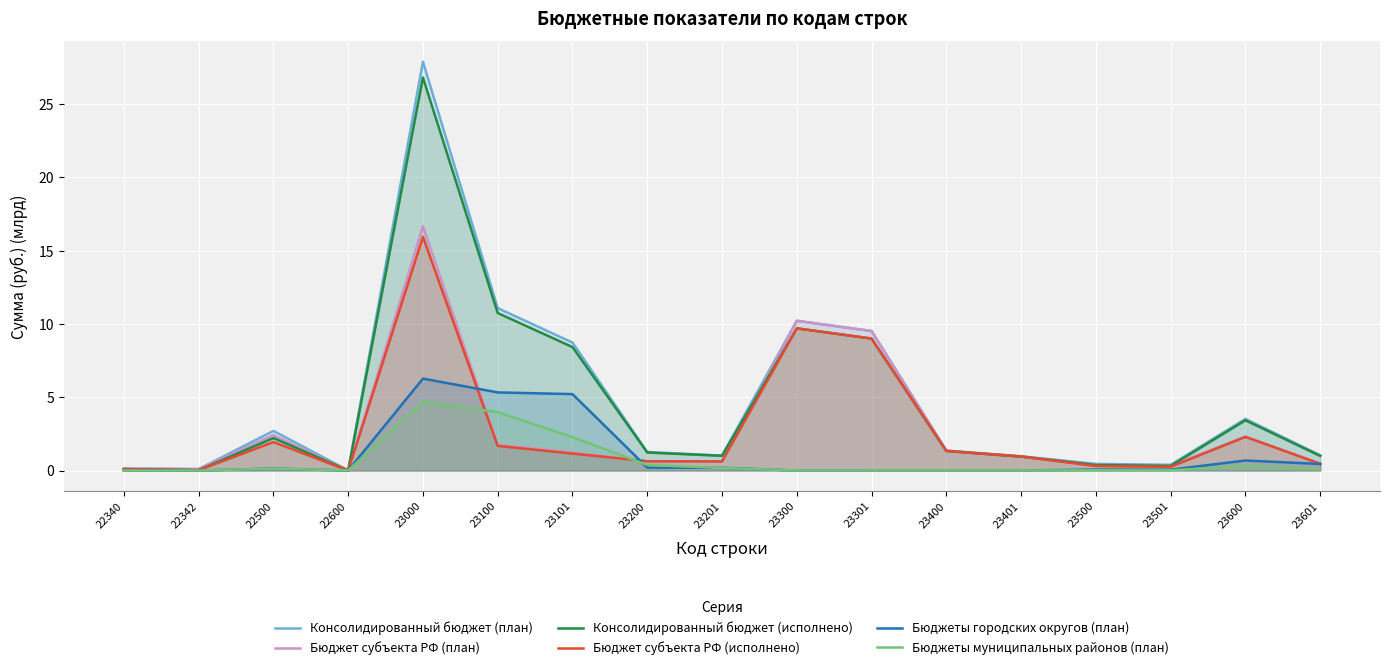

What are all the series names shown in the legend?

Консолидированный бюджет (план), Бюджет субъекта РФ (план), Консолидированный бюджет (исполнено), Бюджет субъекта РФ (исполнено), Бюджеты городских округов (план), Бюджеты муниципальных районов (план)